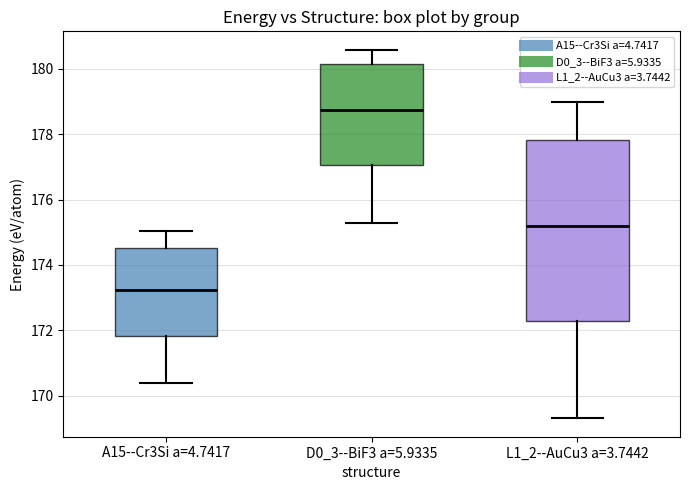

Which box has the highest median line?

D0_3--BiF3 a=5.9335